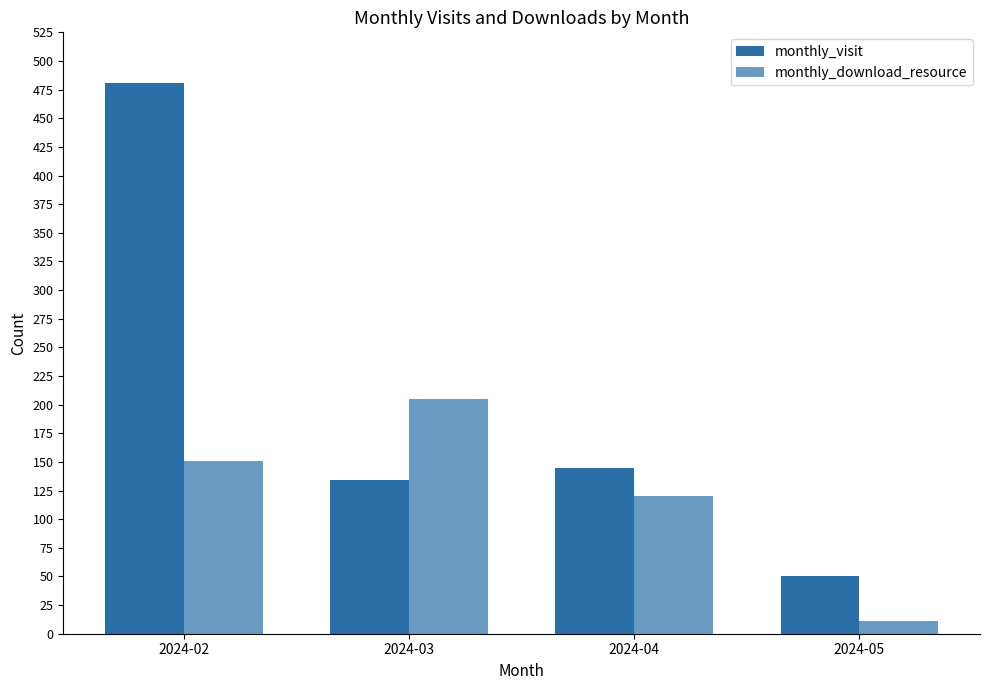

The monthly_visit series shows 317 at 2024-02. True or false?

False